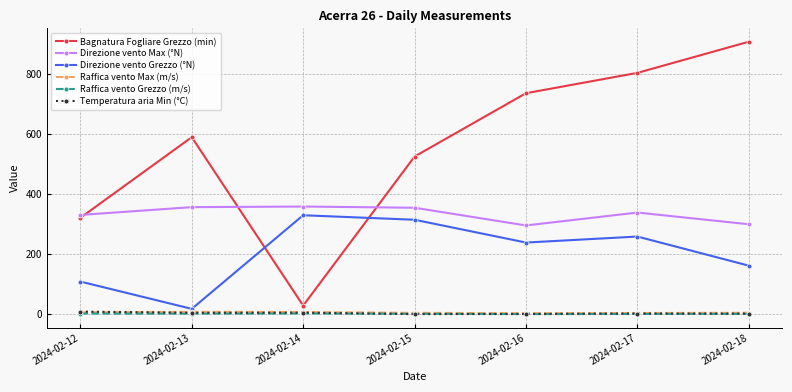

At how many categories does at least one series exceed 725?

3